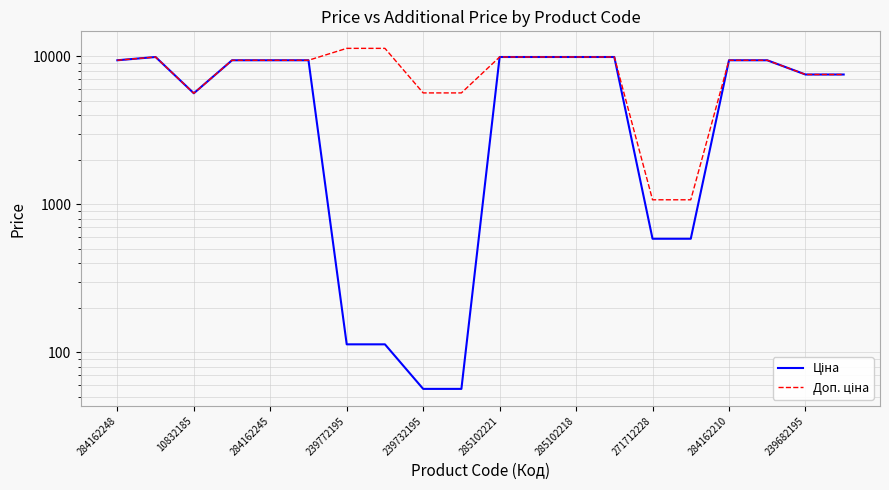

What is the sum of the Ціна values at 15 and 284162248?

10002.9